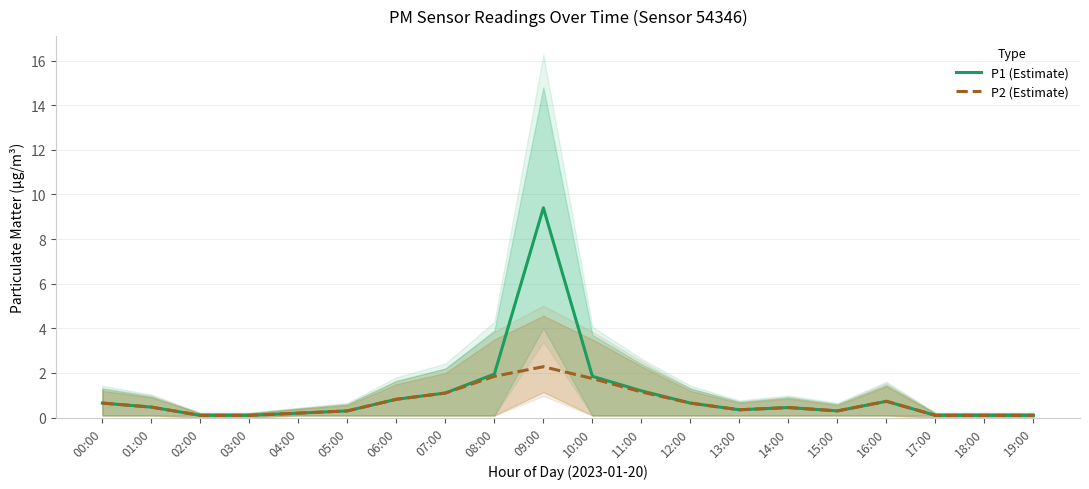

What is the average value of the P2 (Estimate) series?

0.7